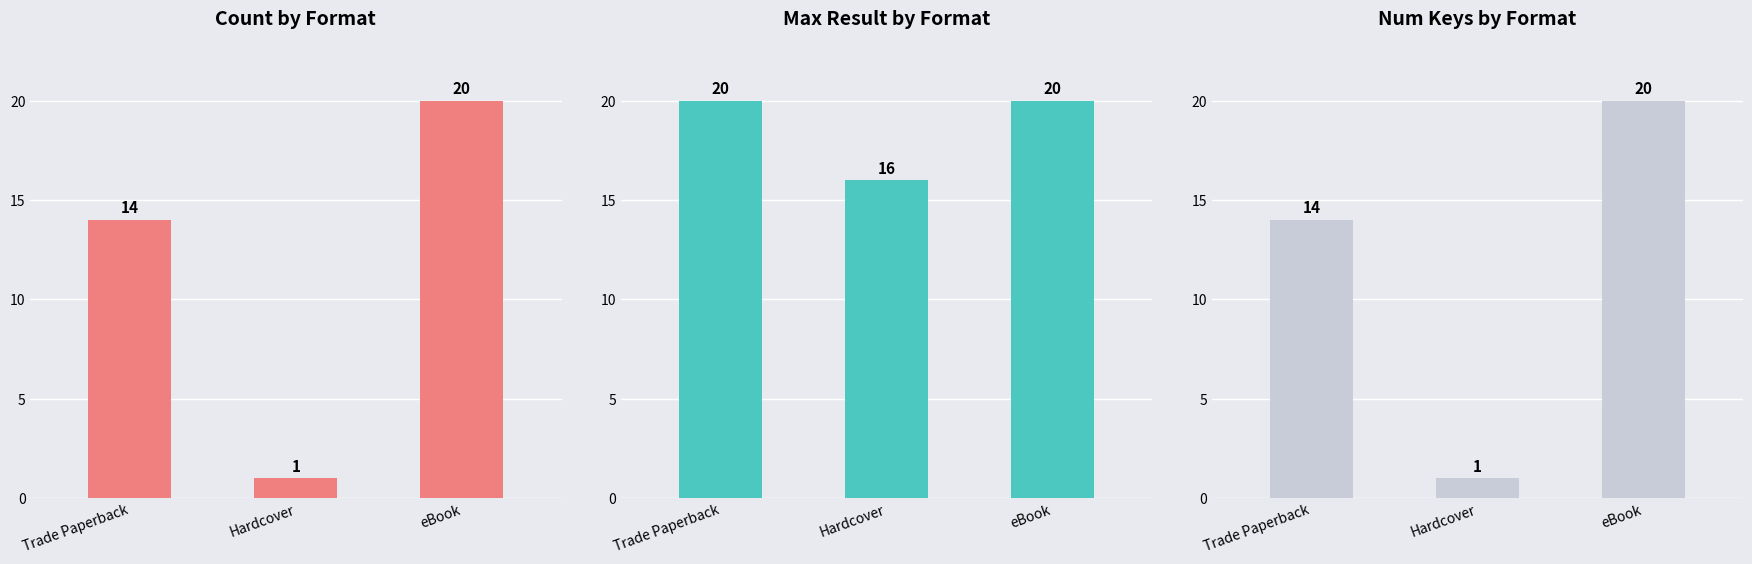

How many groups of bars are there?

3